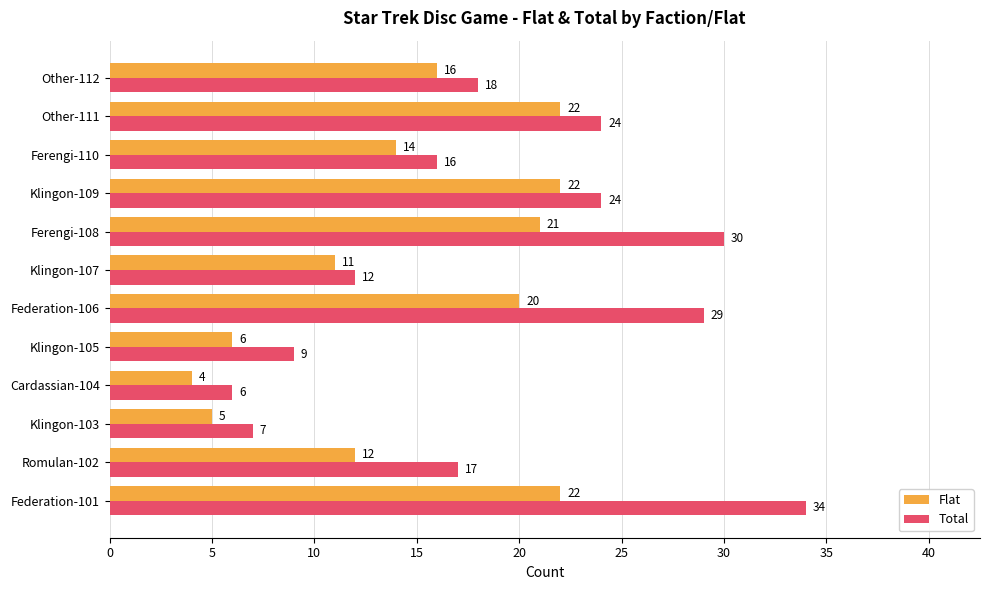

List the series in order of their peak value, highest first.

Total, Flat